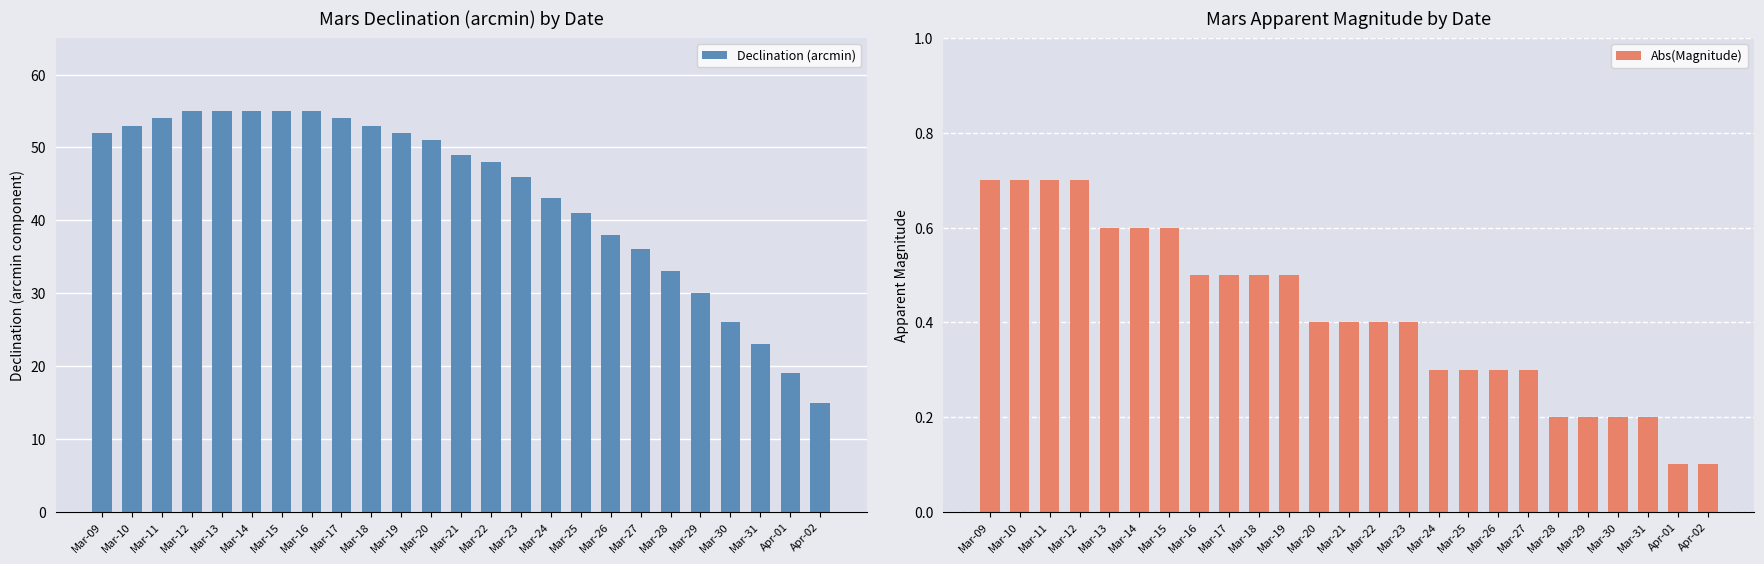

What is the value of the Abs(Magnitude) bar at the 3rd from the left?

0.7